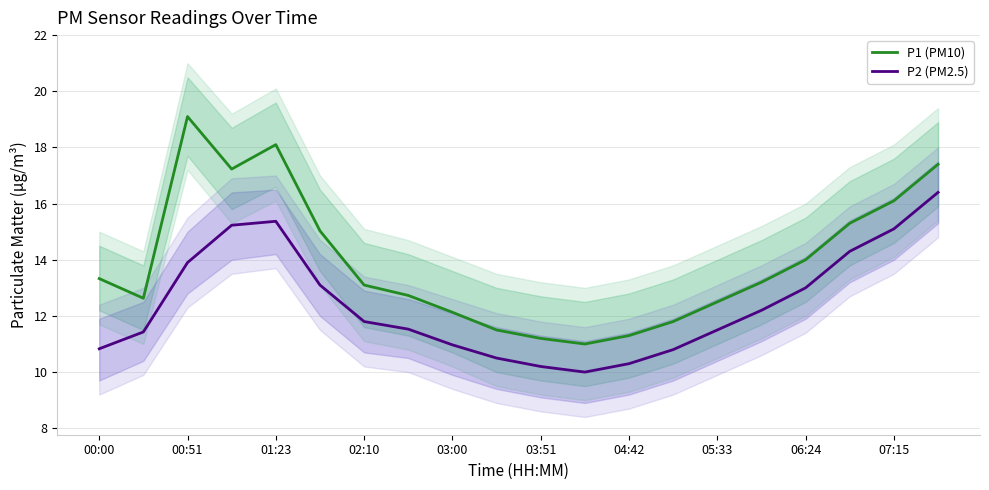

True or false: P1 (PM10) and P2 (PM2.5) cross at least once.

False